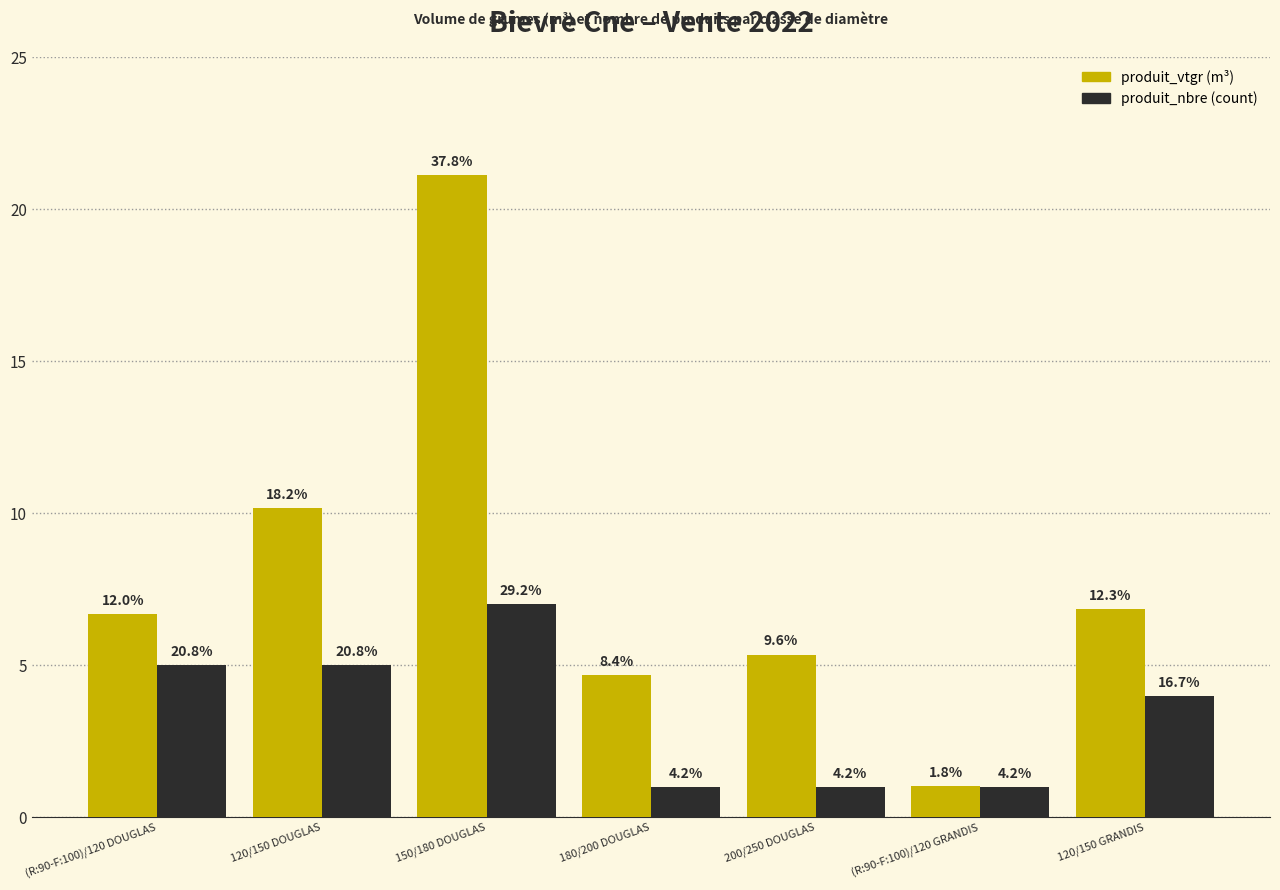

How many groups of bars are there?

7